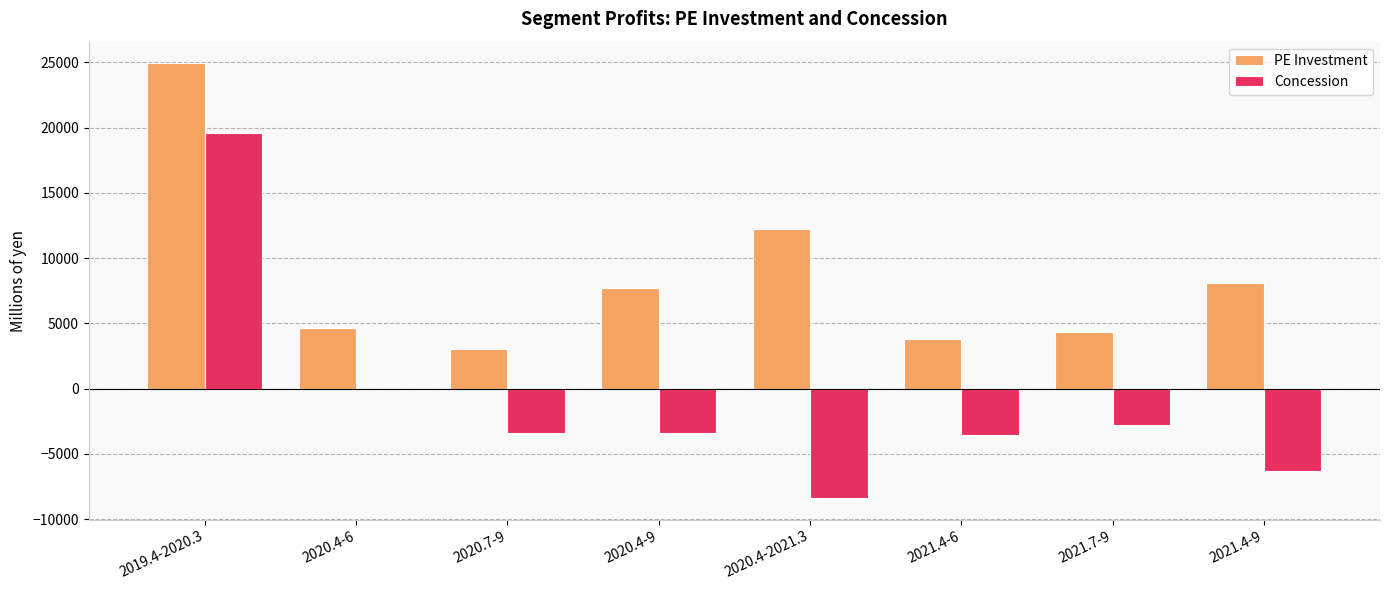

How many data points in Concession are above -3370?

3